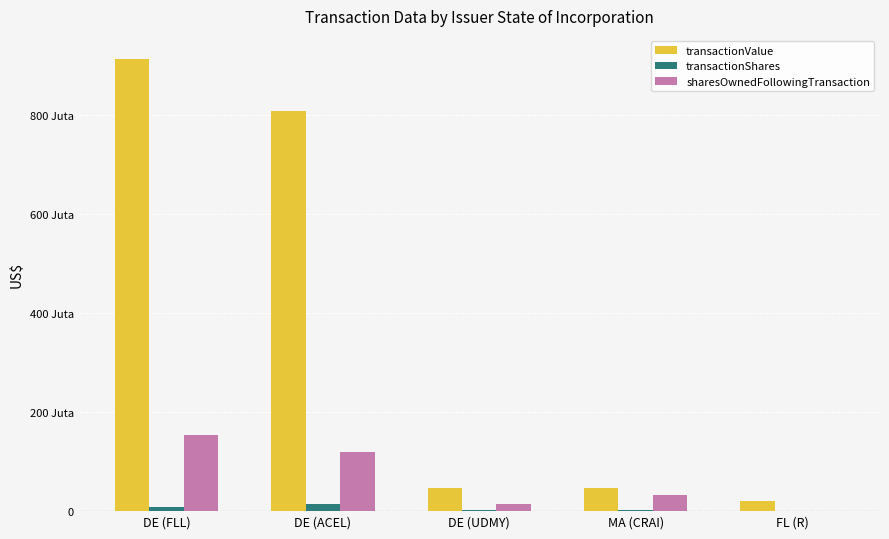

Are the bars grouped side by side (vs. stacked)?

Yes